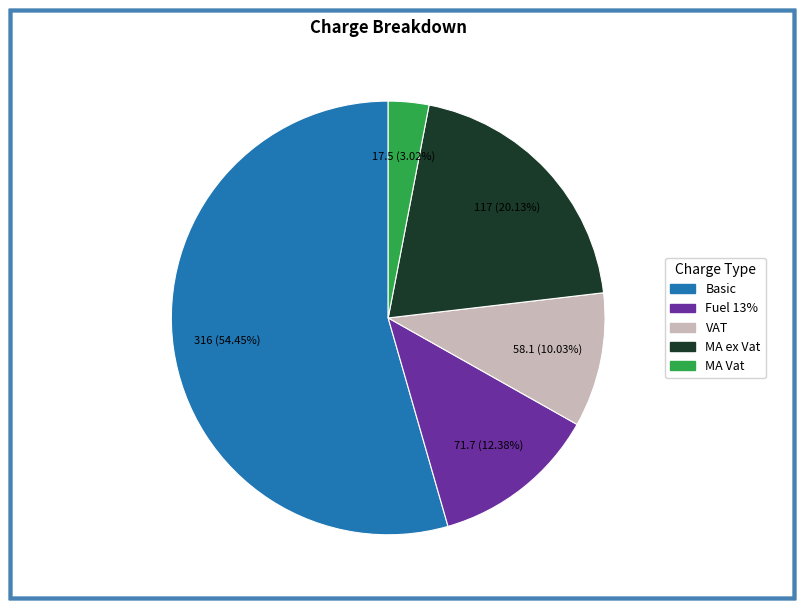

Is there a majority slice in this chart?

Yes